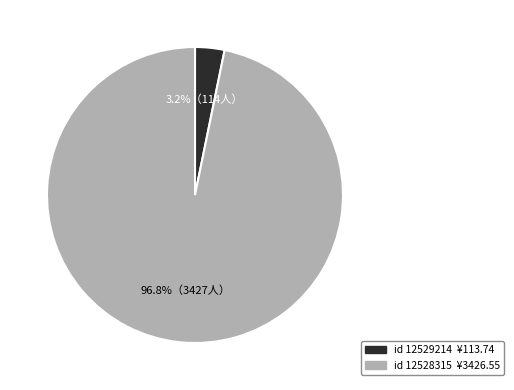

Is there any slice that represents more than half of the pie?

Yes